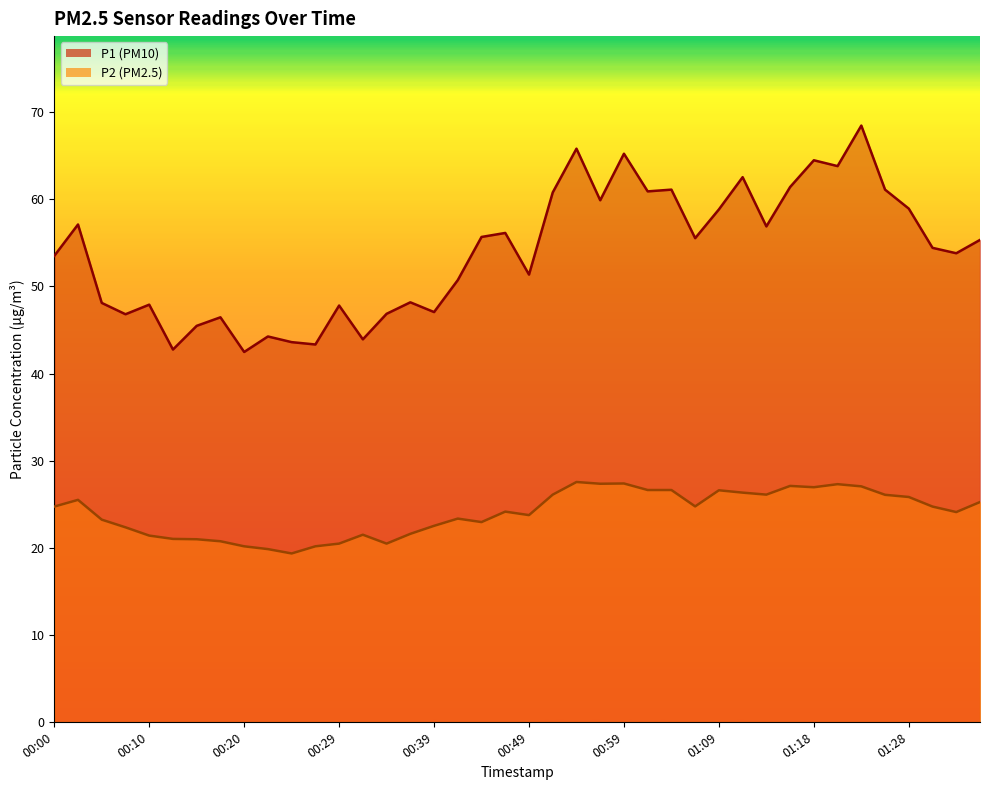

Reading left to right, extract all data points from this chart.

P1: 00:00=53.5	00:03=57.1	00:05=48.1	00:08=46.8	00:10=47.9	00:12=42.8	00:15=45.5	00:17=46.5	00:20=42.5	00:22=44.2	00:25=43.6	00:27=43.3	00:29=47.8	00:32=43.9	00:34=46.9	00:37=48.2	00:39=47.0	00:42=50.7	00:44=55.7	00:47=56.1	00:49=51.4	00:52=60.8	00:54=65.8	00:57=59.9	00:59=65.2	01:01=60.9	01:04=61.1	01:06=55.5	01:09=58.8	01:11=62.5	01:14=56.9	01:16=61.4	01:18=64.5	01:21=63.8	01:23=68.5	01:26=61.1	01:28=58.9	01:31=54.4	01:33=53.8	01:36=55.3
P2: 00:00=24.7	00:03=25.5	00:05=23.2	00:08=22.4	00:10=21.4	00:12=21.0	00:15=21.0	00:17=20.8	00:20=20.2	00:22=19.9	00:25=19.4	00:27=20.2	00:29=20.5	00:32=21.5	00:34=20.5	00:37=21.6	00:39=22.5	00:42=23.4	00:44=22.9	00:47=24.1	00:49=23.8	00:52=26.1	00:54=27.6	00:57=27.4	00:59=27.4	01:01=26.6	01:04=26.6	01:06=24.8	01:09=26.6	01:11=26.3	01:14=26.1	01:16=27.1	01:18=26.9	01:21=27.3	01:23=27.1	01:26=26.1	01:28=25.8	01:31=24.7	01:33=24.1	01:36=25.2